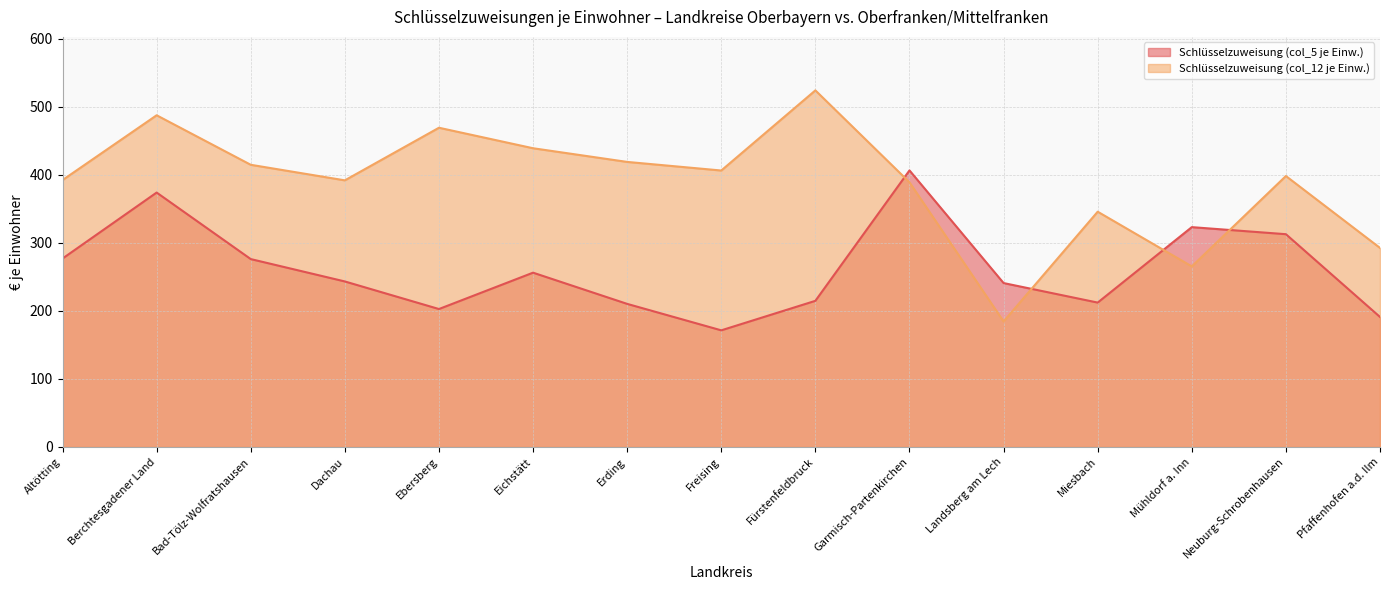

What is the difference between the maximum and second lowest values in the Schlüsselzuweisung (col_12 je Einw.) series?

258.9